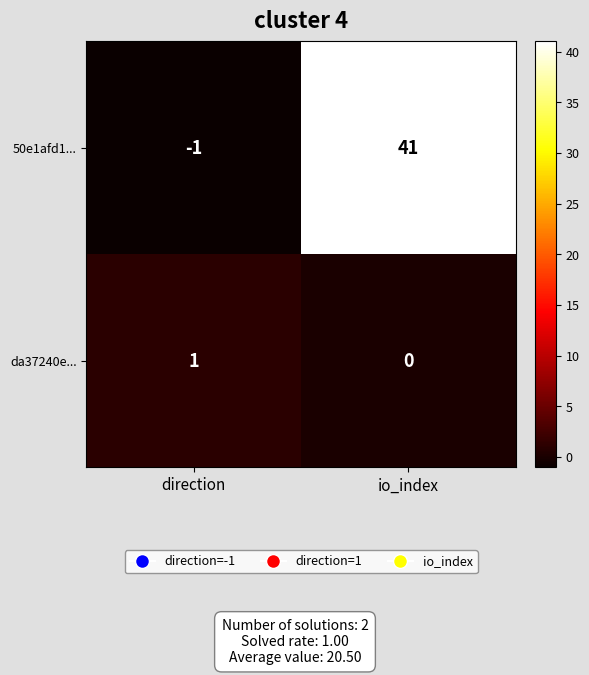

Between direction and io_index, which series saw the biggest shift?

50e1afd1...